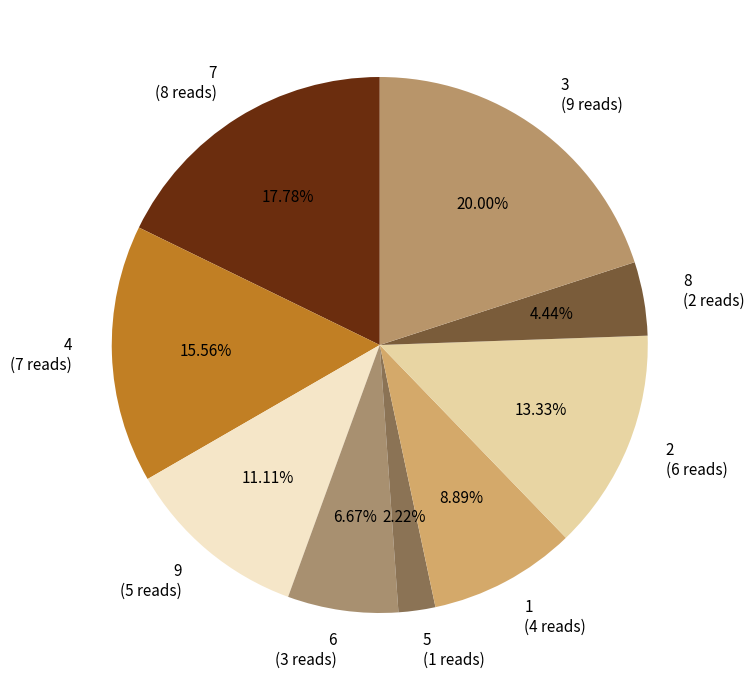

How many segments does this pie chart have?

9